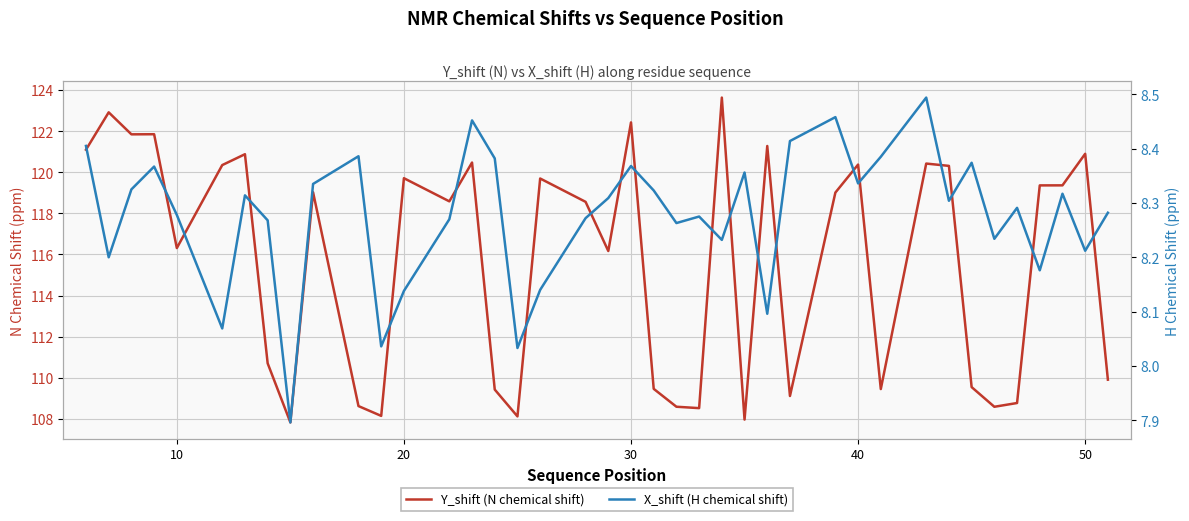

True or false: Y_shift (N chemical shift) and X_shift (H chemical shift) cross at least once.

False